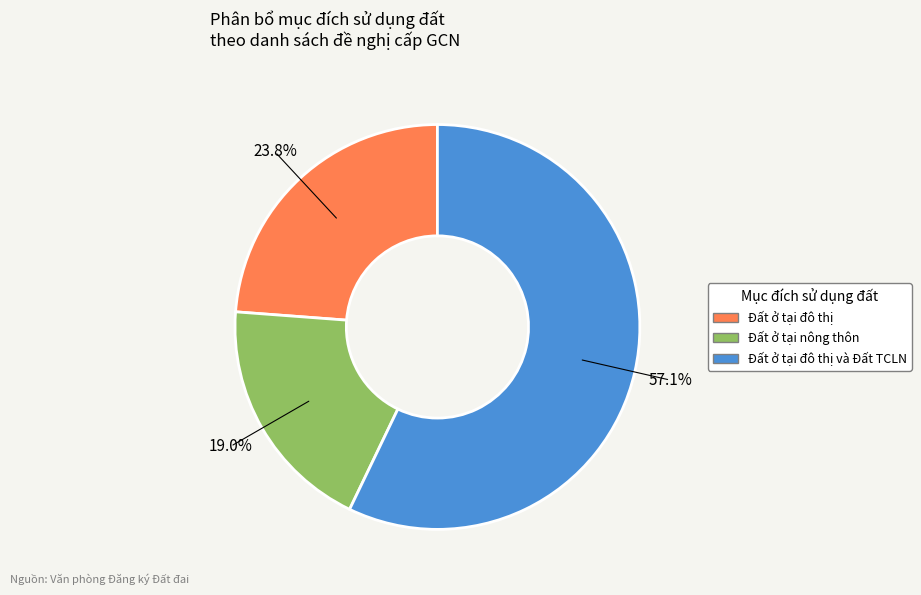

Is there a majority slice in this chart?

Yes